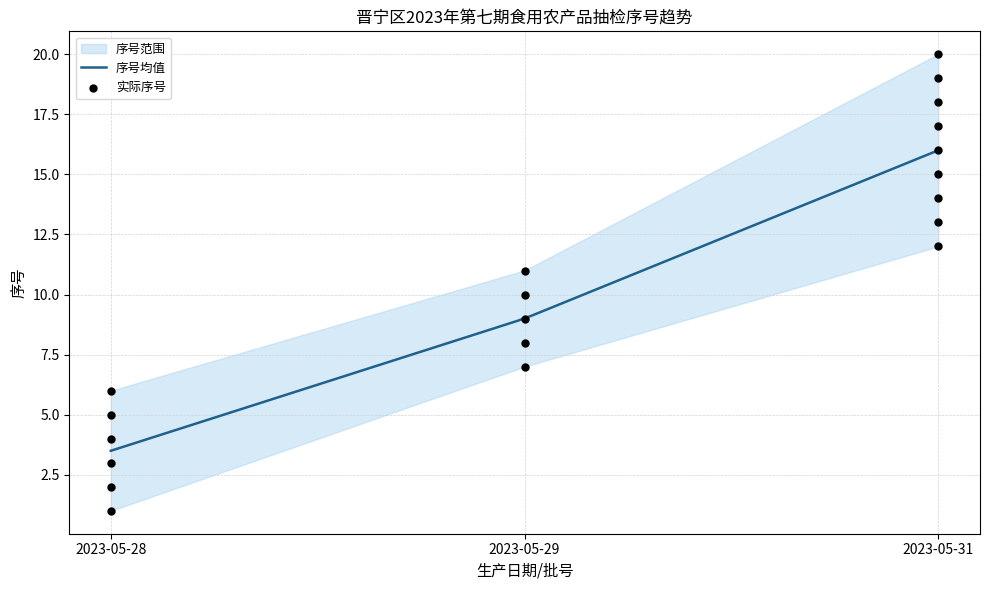

What is the ratio of the value at 2023-05-31 to the value at 2023-05-29?

2.2